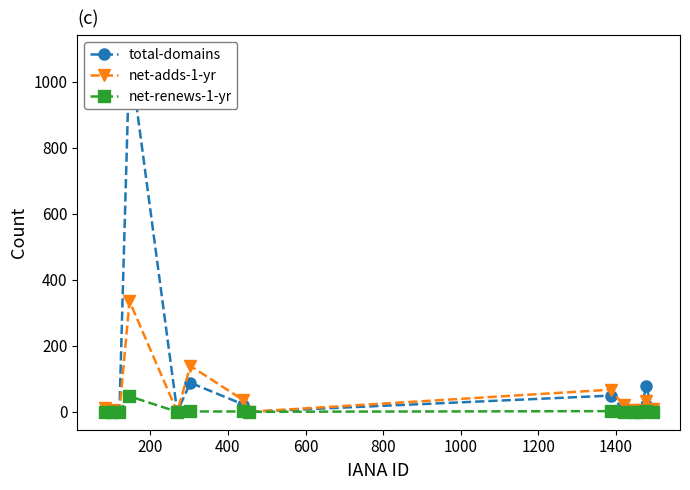

True or false: net-adds-1-yr has more than 0 points higher than both neighbors.

True